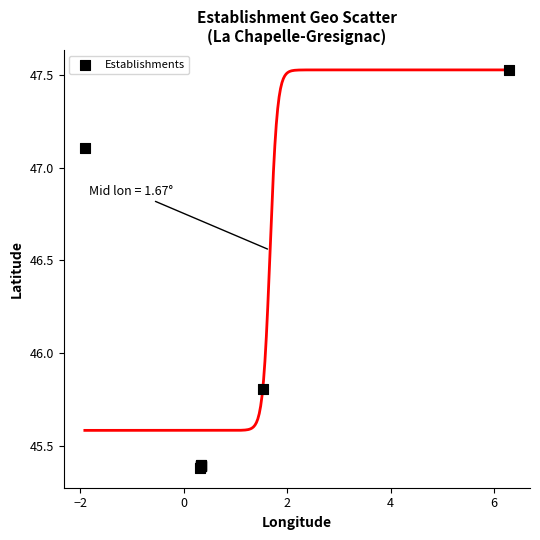

What Y value in the scatter plot is closest to 46?

45.8